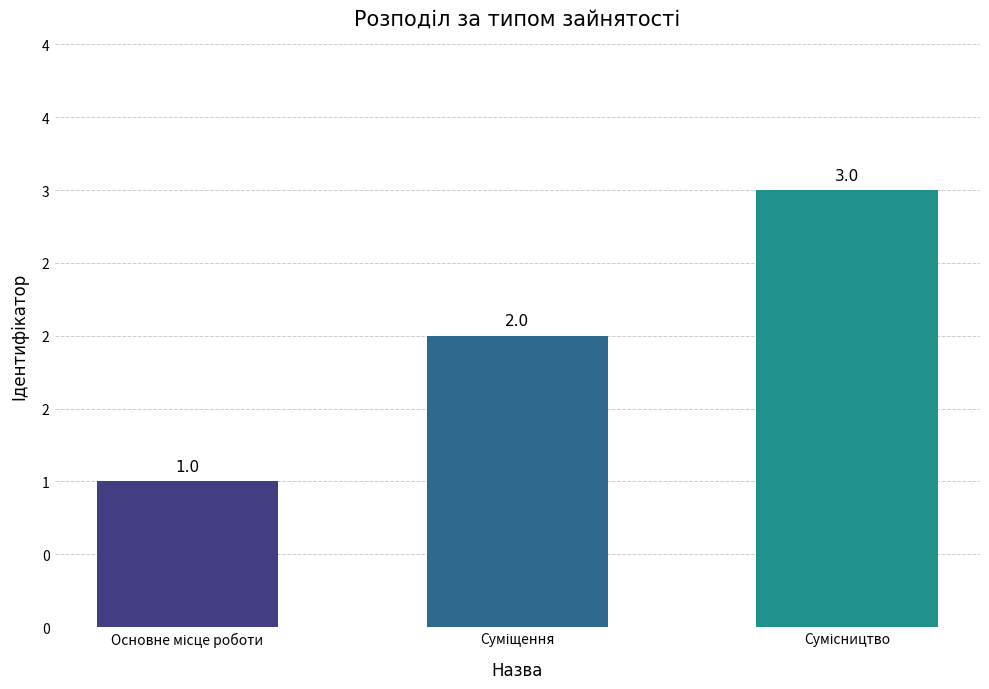

Does the chart contain any negative values?

No